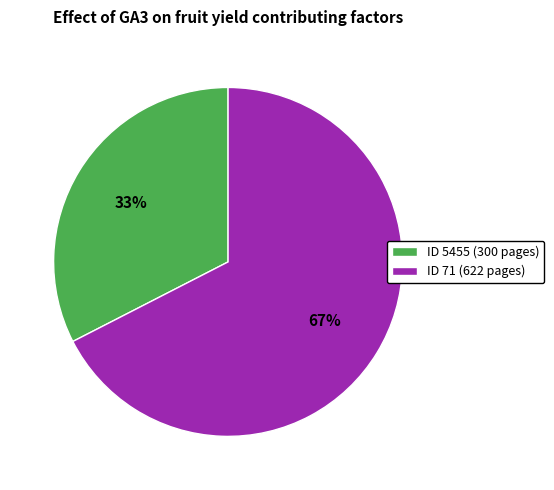

Which has a higher value, ID 71 (622 pages) or ID 5455 (300 pages)?

ID 71 (622 pages)